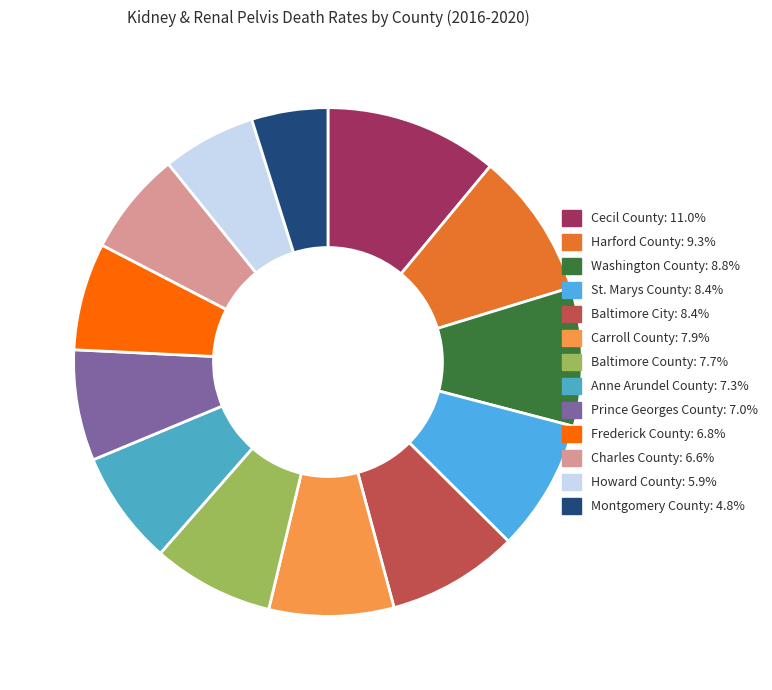

Count the number of slices in the pie.

13